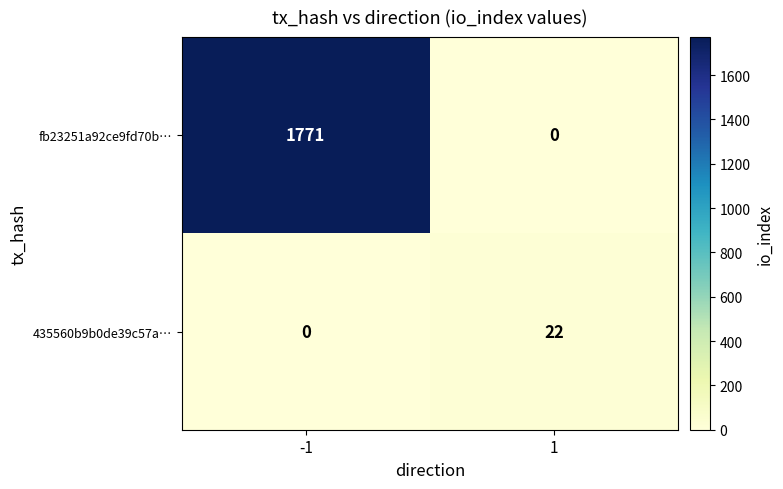

Reading left to right, list all the values displayed in this chart.

fb23251a92ce9fd70b…: 1771	0
435560b9b0de39c57a…: 0	22